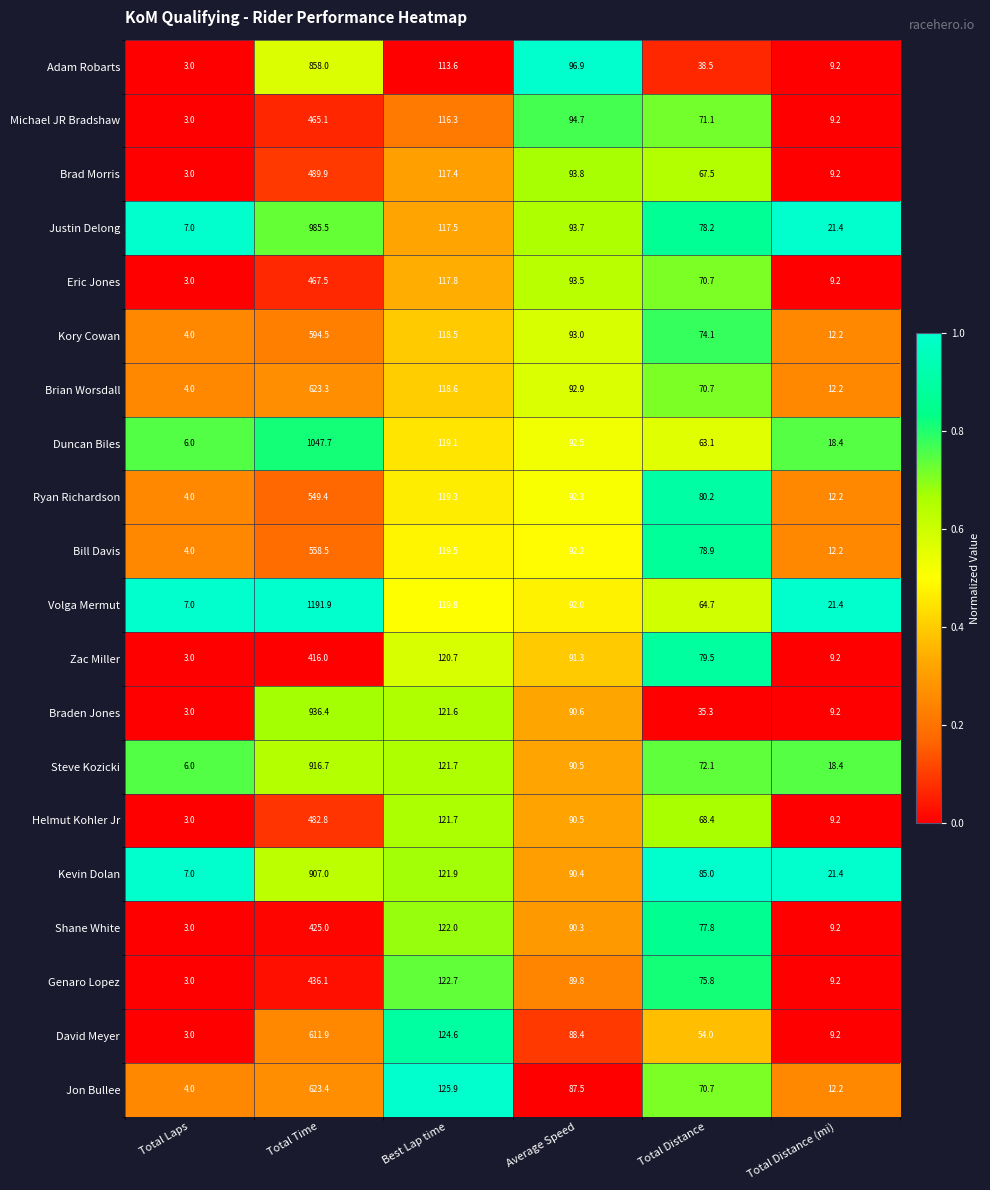

Which series has the largest total across all categories?

Volga Mermut